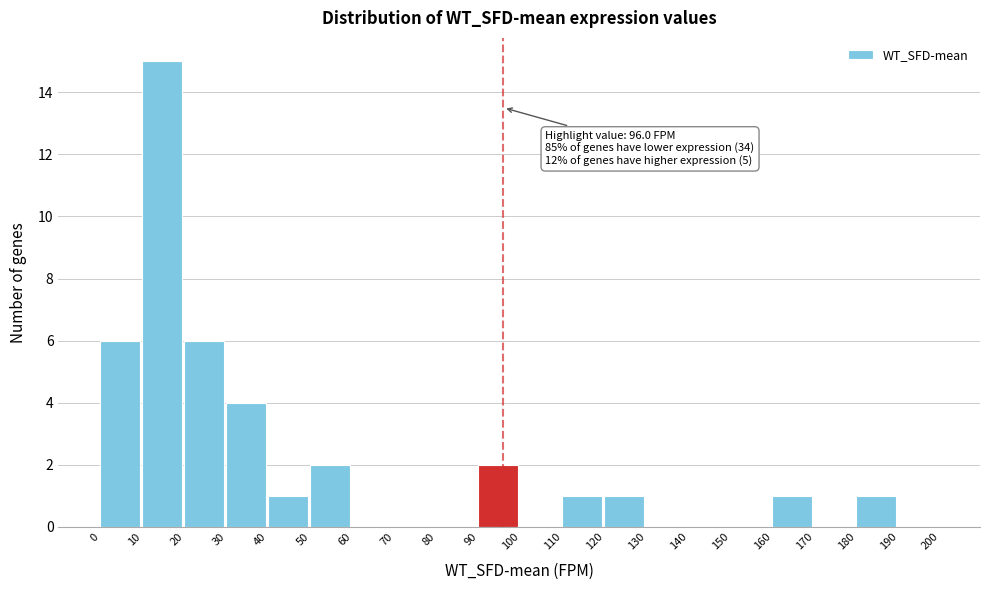

Over which range of the x-axis is the bar tallest?

10 to 20